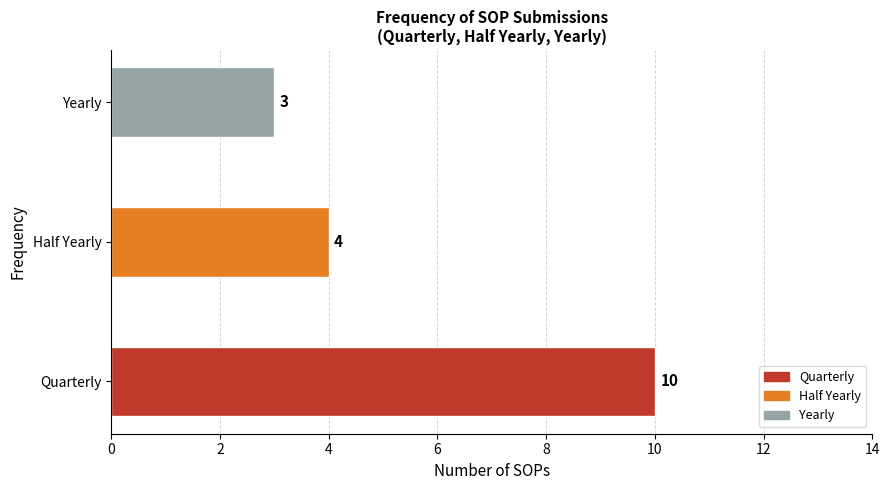

What is the ratio of the value at Quarterly to the value at Yearly?

3.3